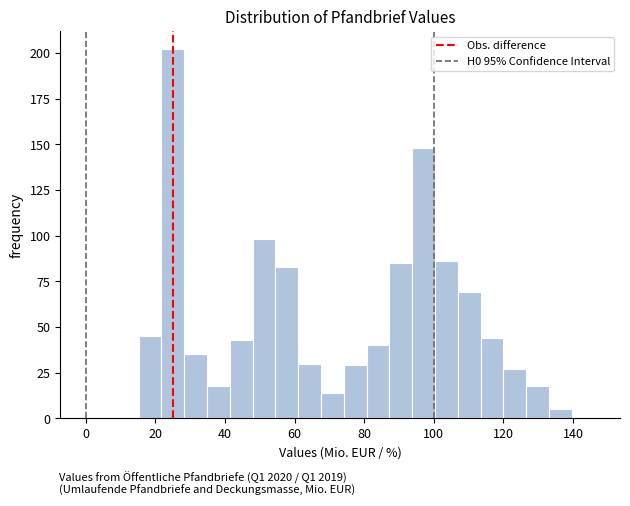

Read against the x-axis, roughly where is the centre of the tallest bar?

26